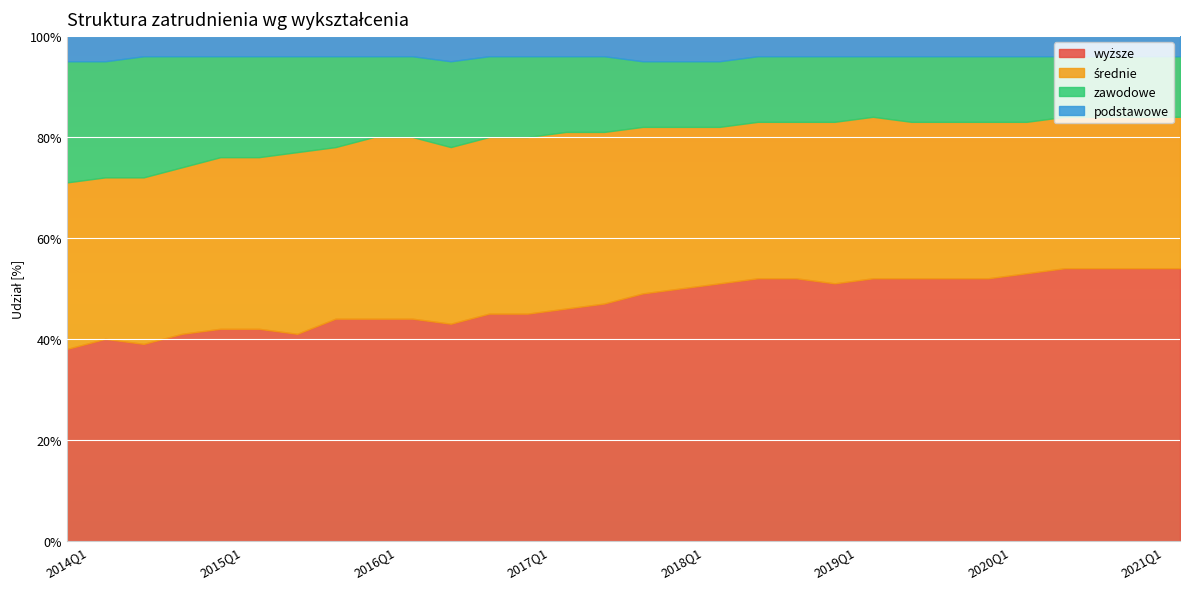

Which series has the widest spread of values?

wyższe